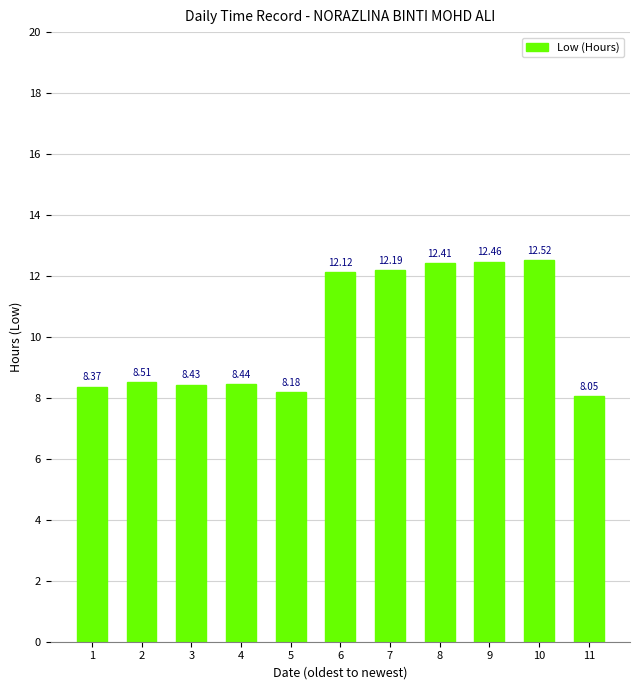

Is it true that the value at 11 is 3.3?

False